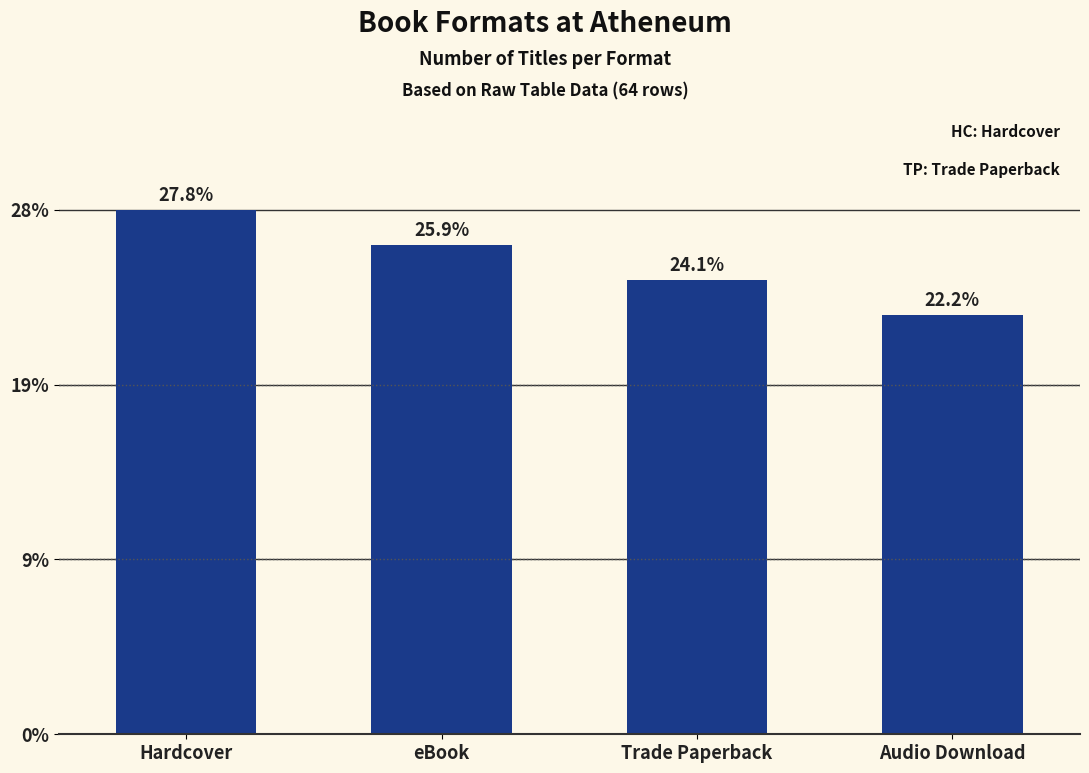

Does the chart contain any negative values?

No